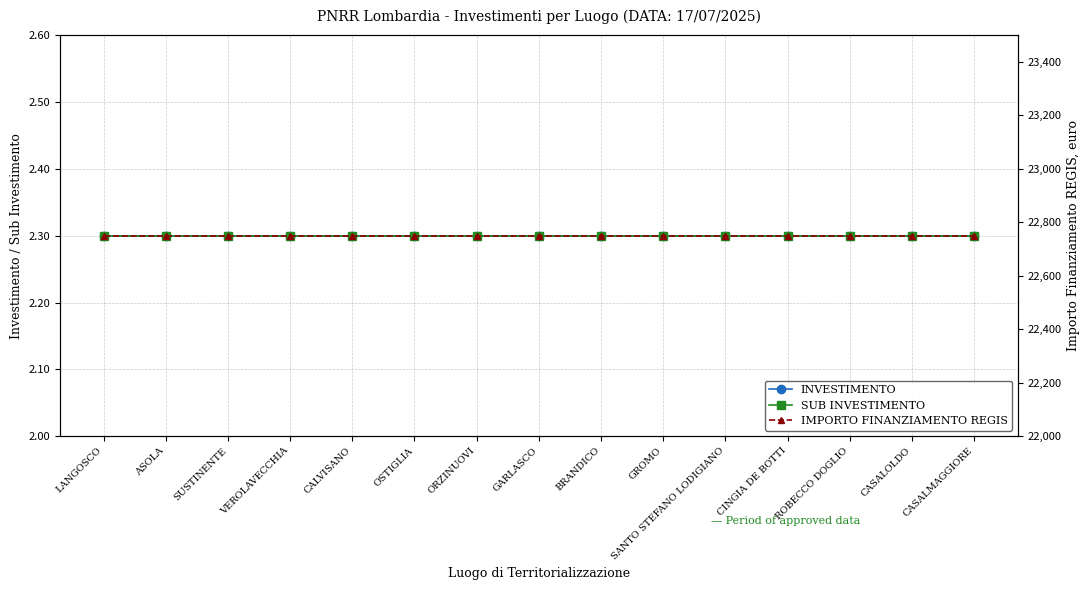

True or false: IMPORTO FINANZIAMENTO REGIS has more than 0 points higher than both neighbors.

False